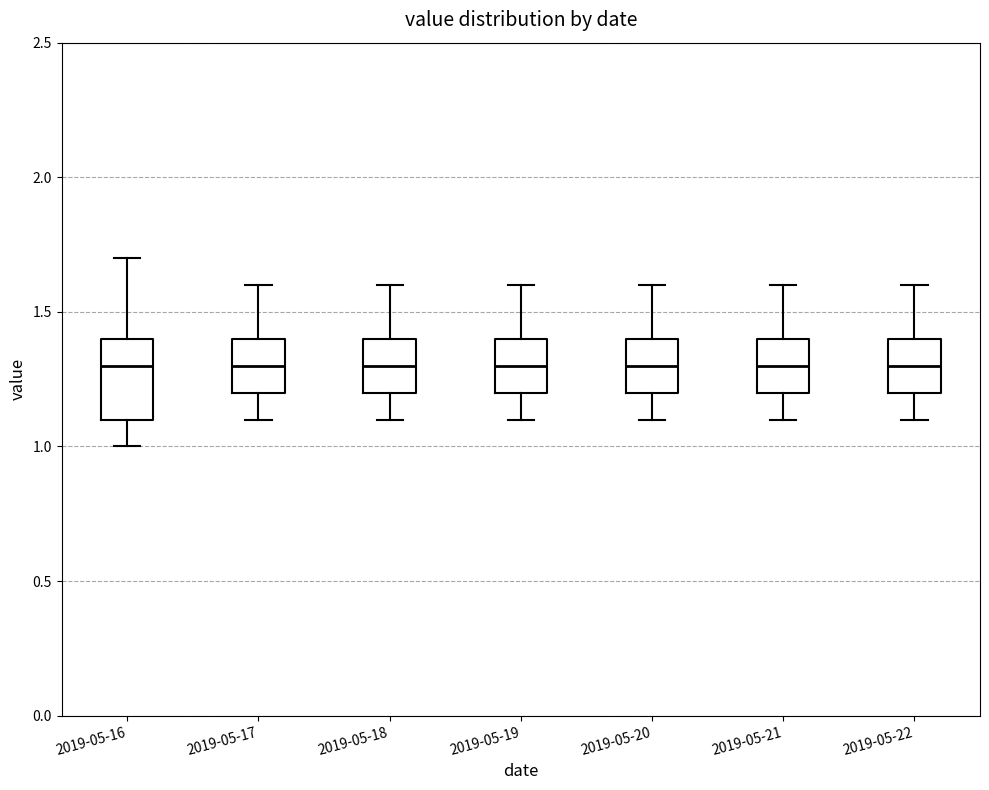

Where does the upper whisker of the box for 2019-05-17 end on the y-axis? The values are not printed on the chart, so give them approximately, as read against the axis.

1.6